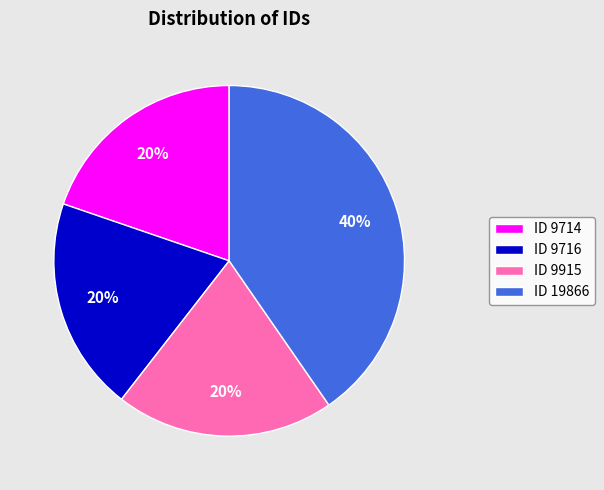

Which has a higher value, ID 19866 or ID 9714?

ID 19866